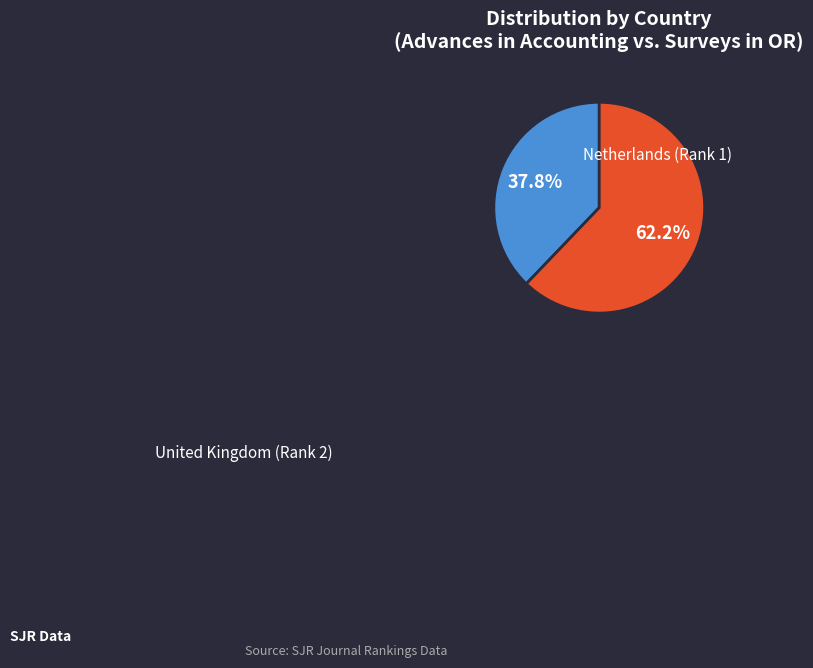

Is there any slice that represents more than half of the pie?

Yes